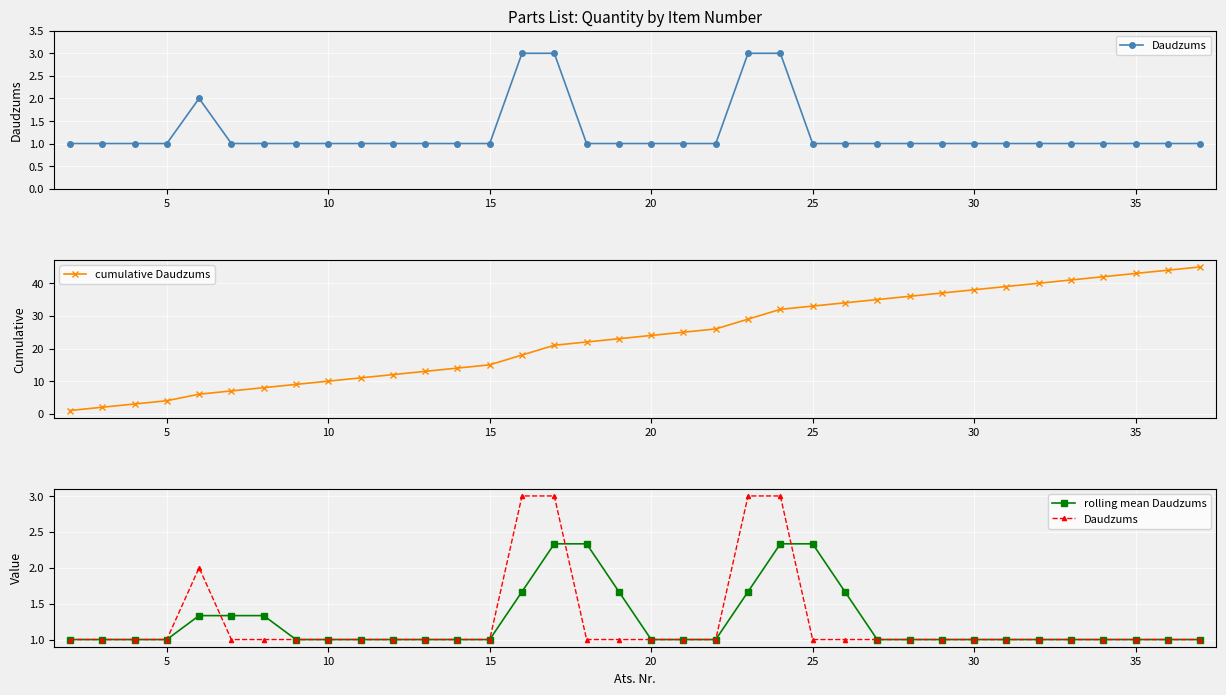

True or false: cumulative Daudzums and Daudzums intersect in this chart.

False